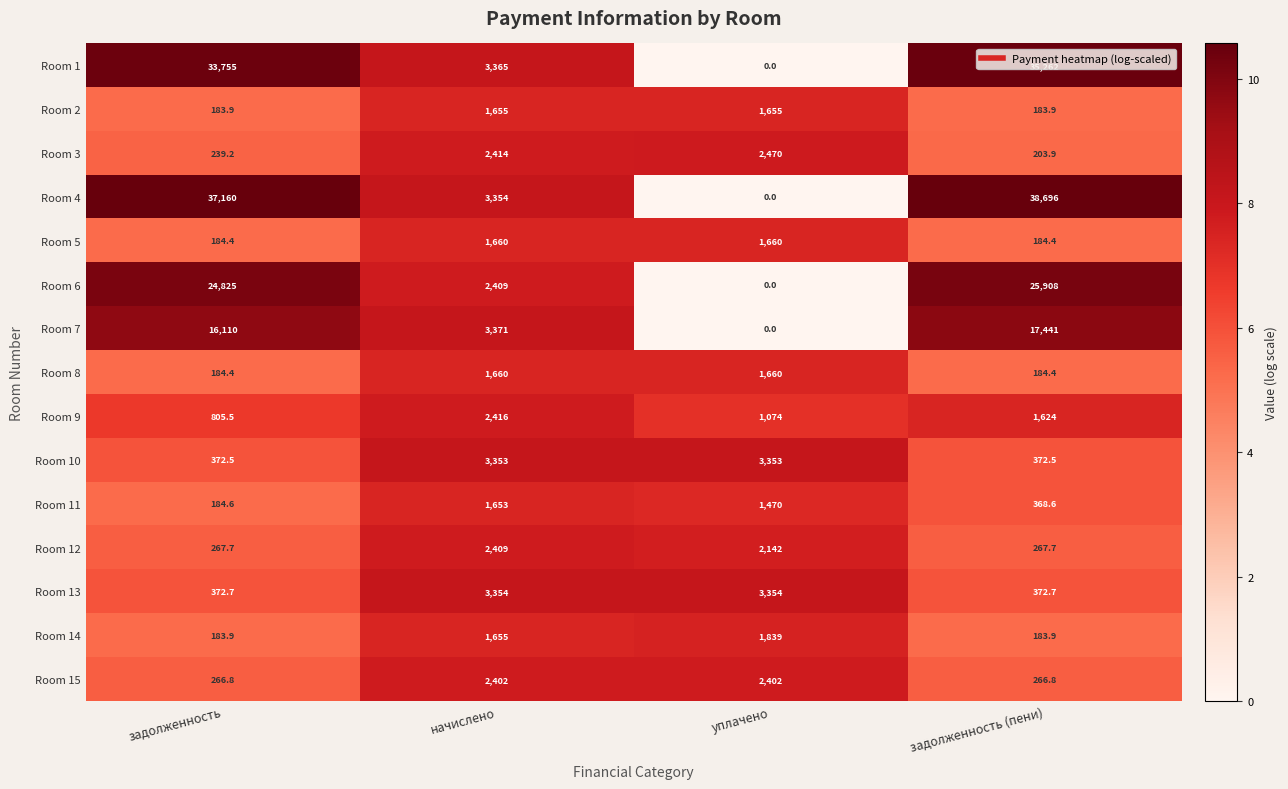

What is the average value of the Room 3 series?

1331.8